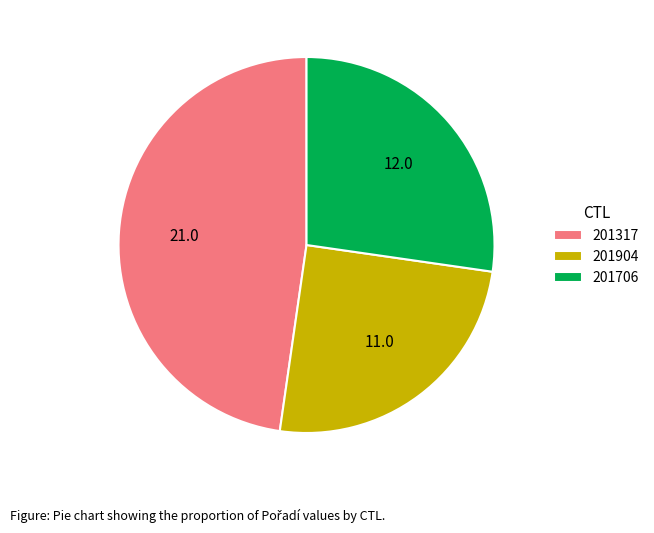

Is the sum of 201904 and 201317 greater than half?

Yes